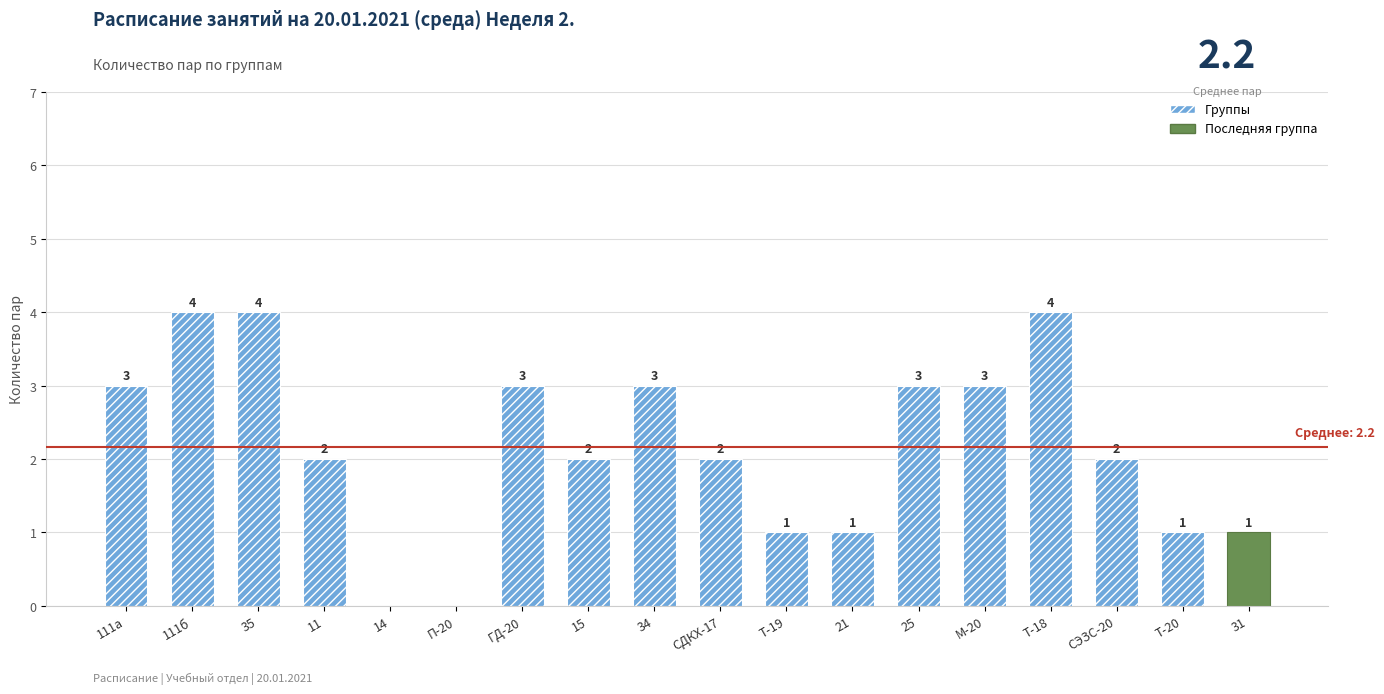

Reading left to right, list all the values displayed in this chart.

111а=3	111б=4	35=4	11=2	14=0	П-20=0	ГД-20=3	15=2	34=3	СДКХ-17=2	Т-19=1	21=1	25=3	М-20=3	Т-18=4	СЭЗС-20=2	Т-20=1	31=1